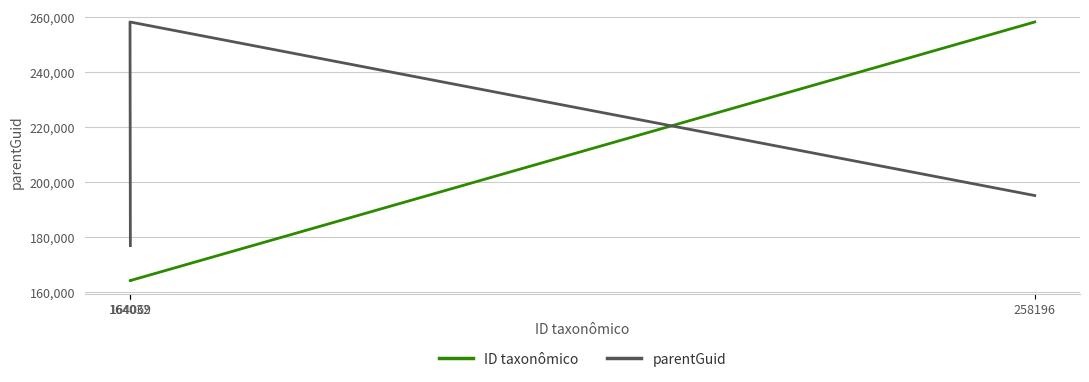

Reading right to left, extract all data points from this chart.

ID taxonômico: 164069=164069	164032=164032	258196=258196
parentGuid: 164069=176779	164032=258196	258196=195013